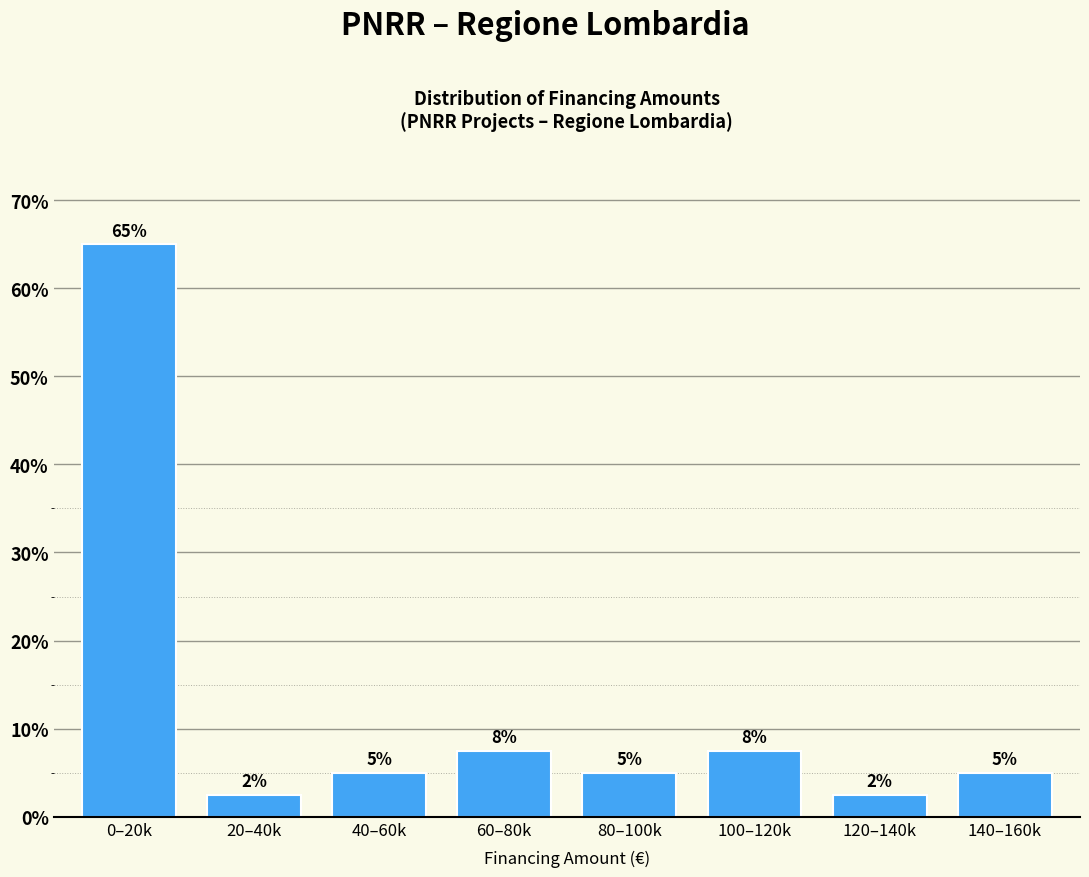

Approximately how many times larger is the value at 60–80k compared to 100–120k?

1.0